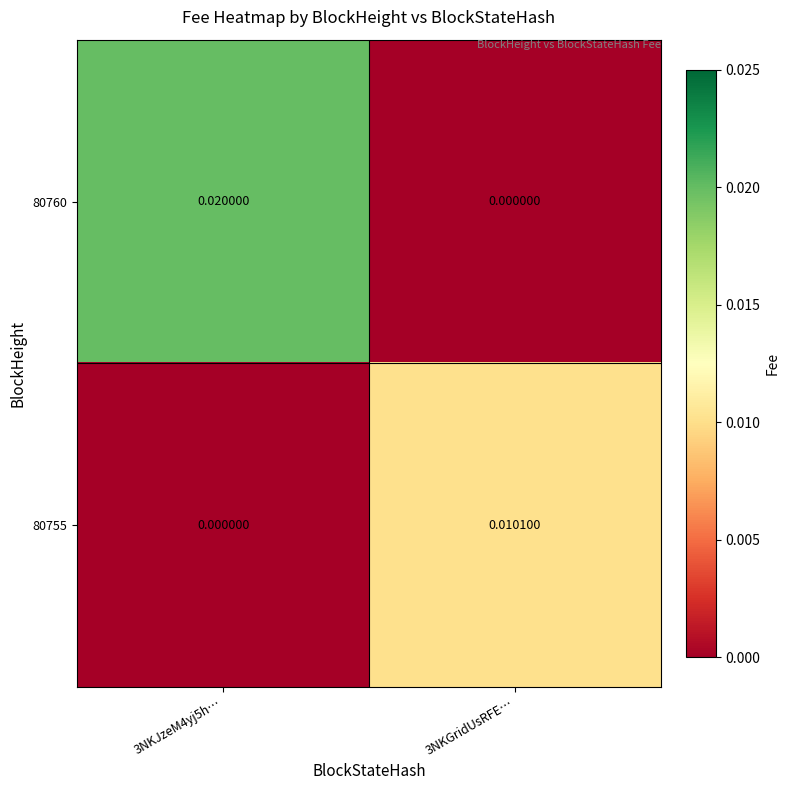

Which series has the largest range (max minus min)?

80760